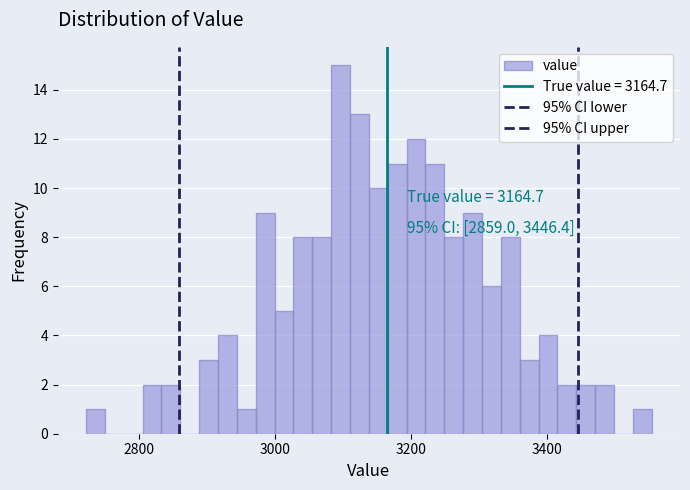

Read against the x-axis, roughly where is the centre of the tallest bar?

3100